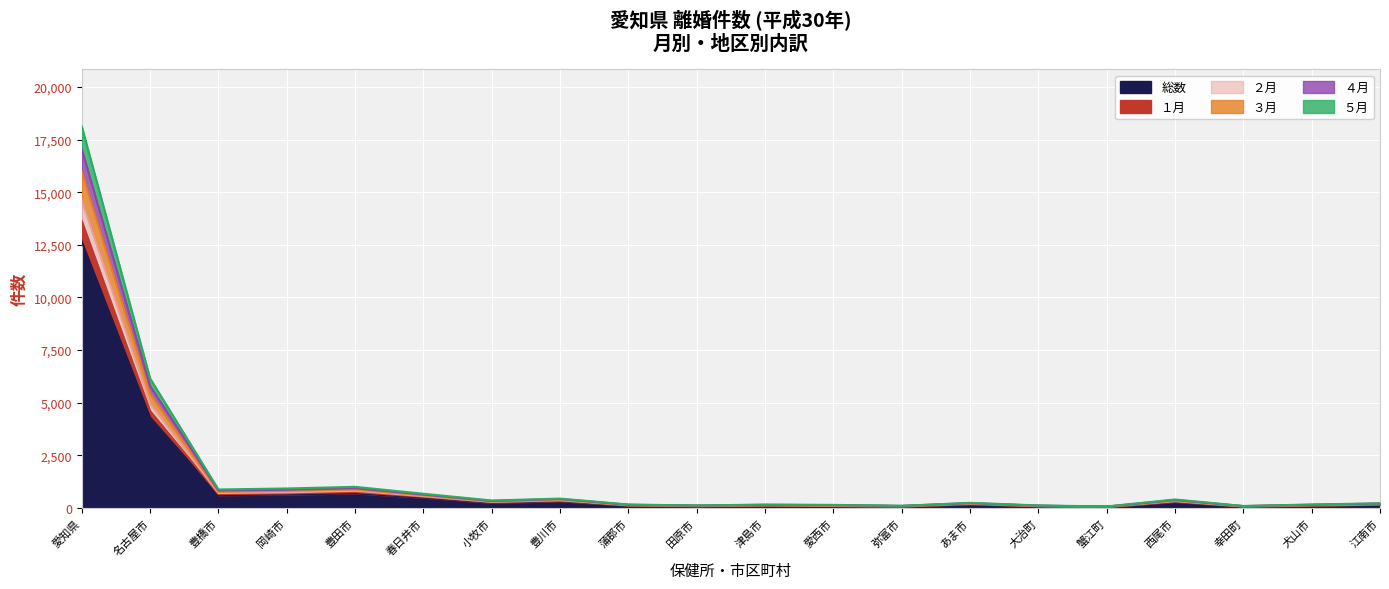

What is the difference between the highest and lowest values at 田原市?

35